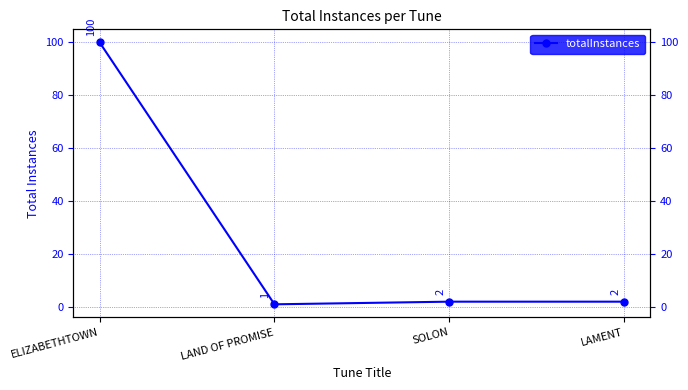

Does the chart have visible grid lines?

Yes